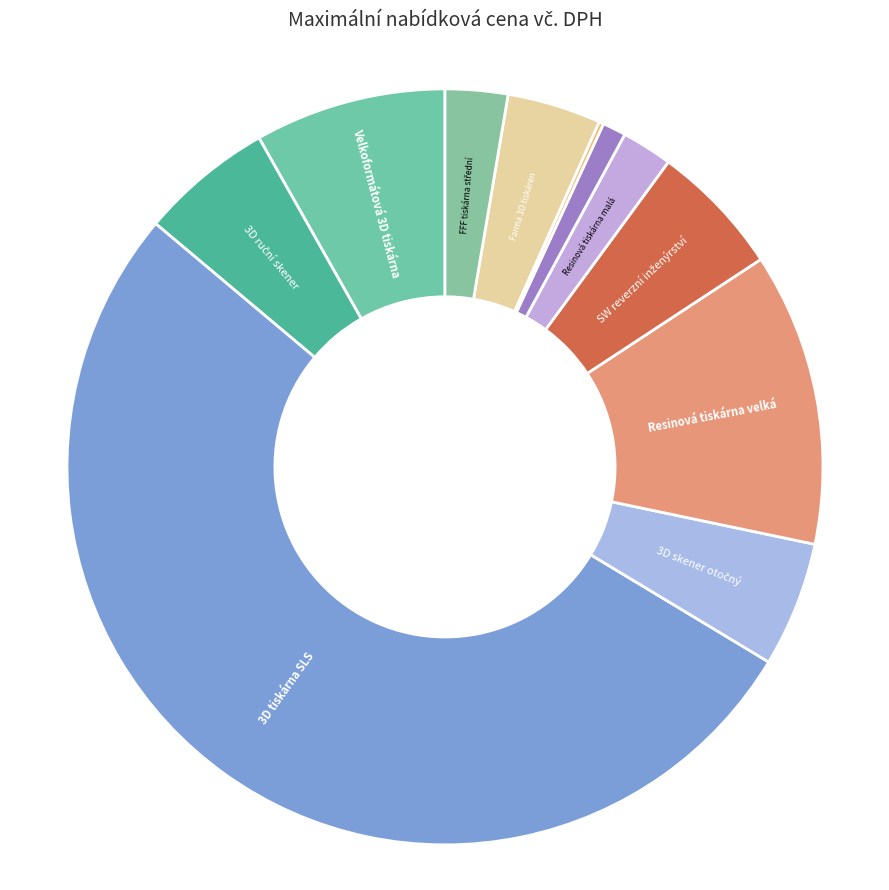

Which category accounts for the majority?

3D tiskárna SLS